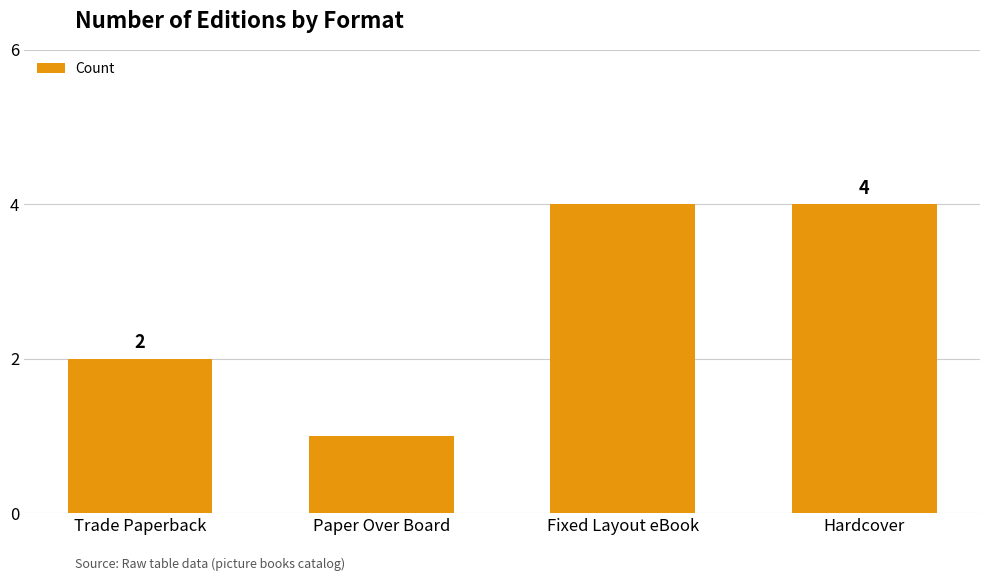

Approximately how many times larger is the value at Hardcover compared to Trade Paperback?

2.0